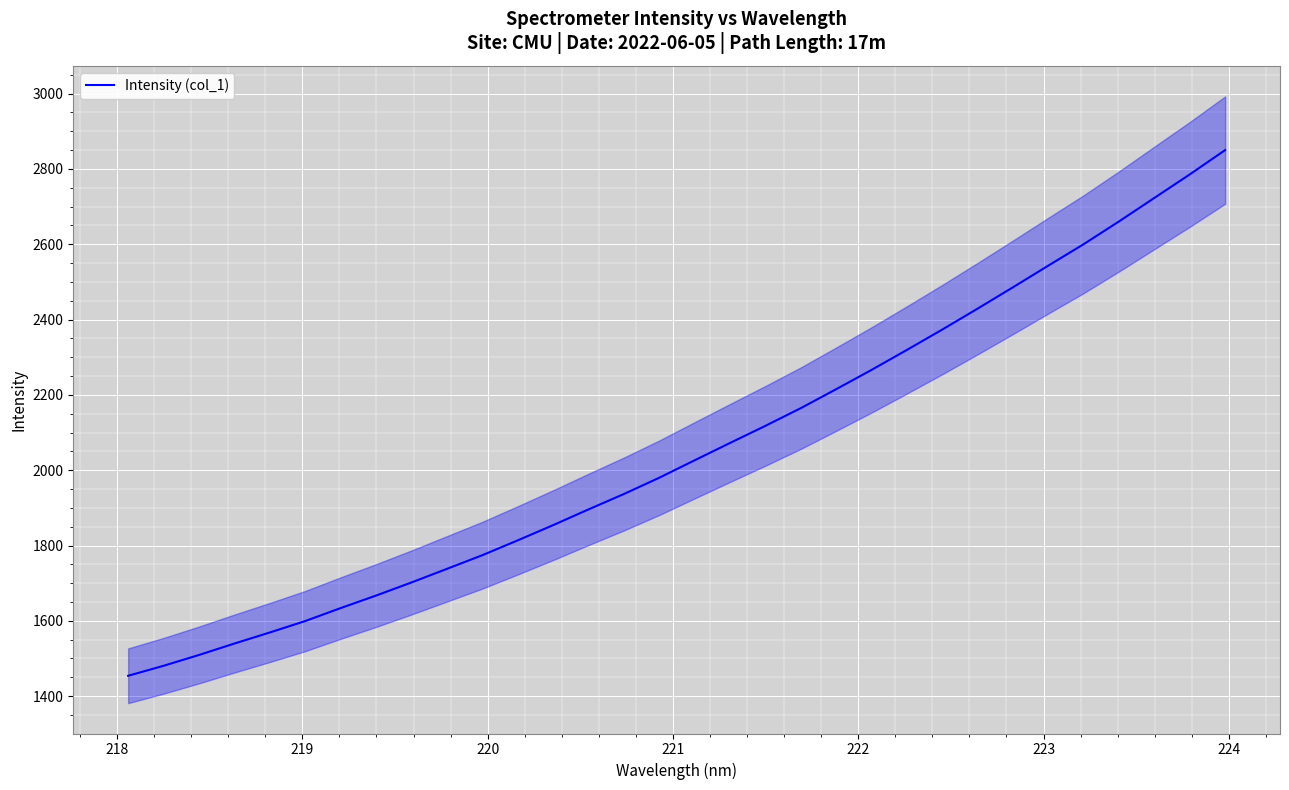

What is the maximum value for Intensity (col_1)?

2850.1